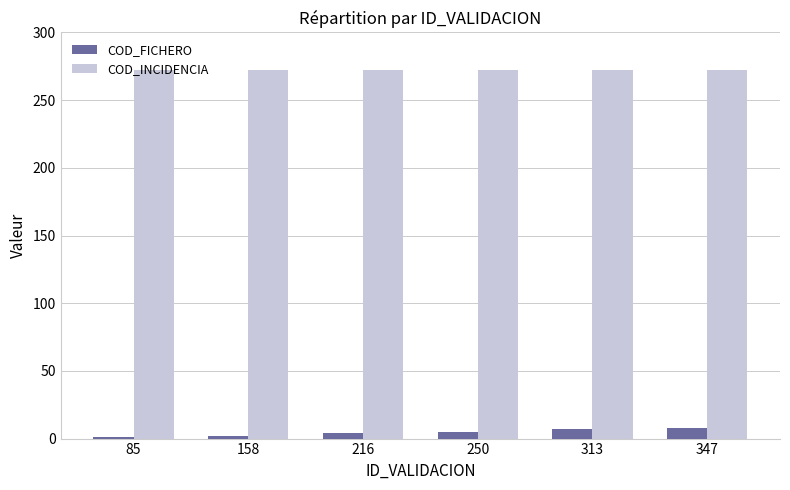

What is the difference between the maximum and minimum values in the COD_FICHERO series?

7